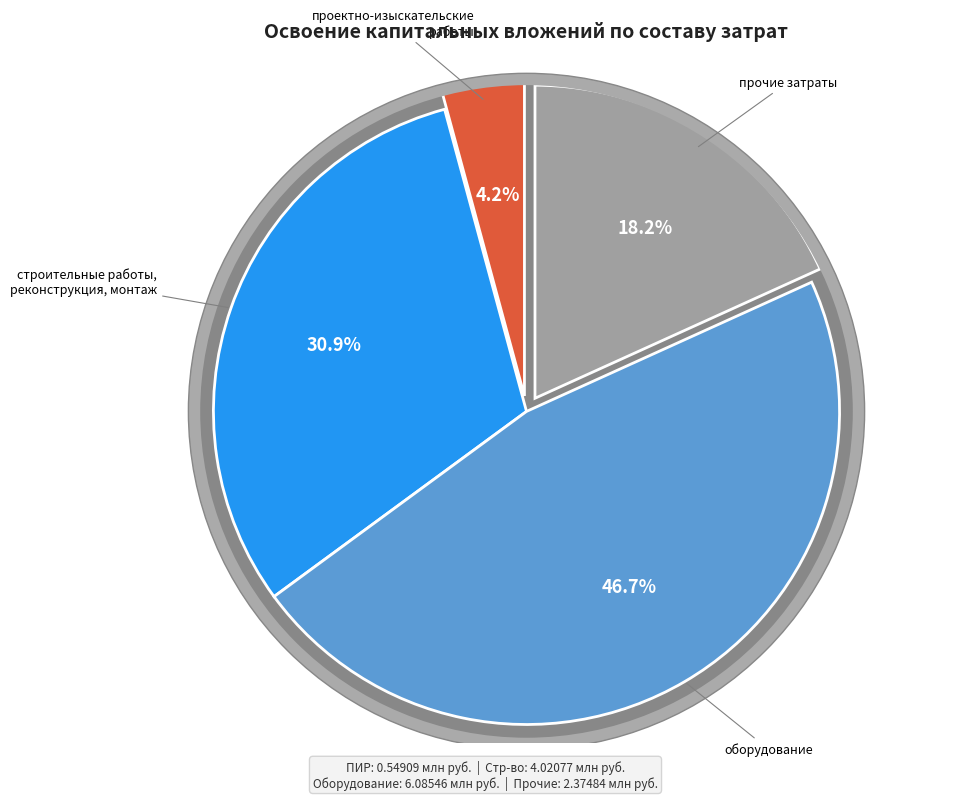

Is it true that проектно-изыскательские работы is 1% of the pie?

False